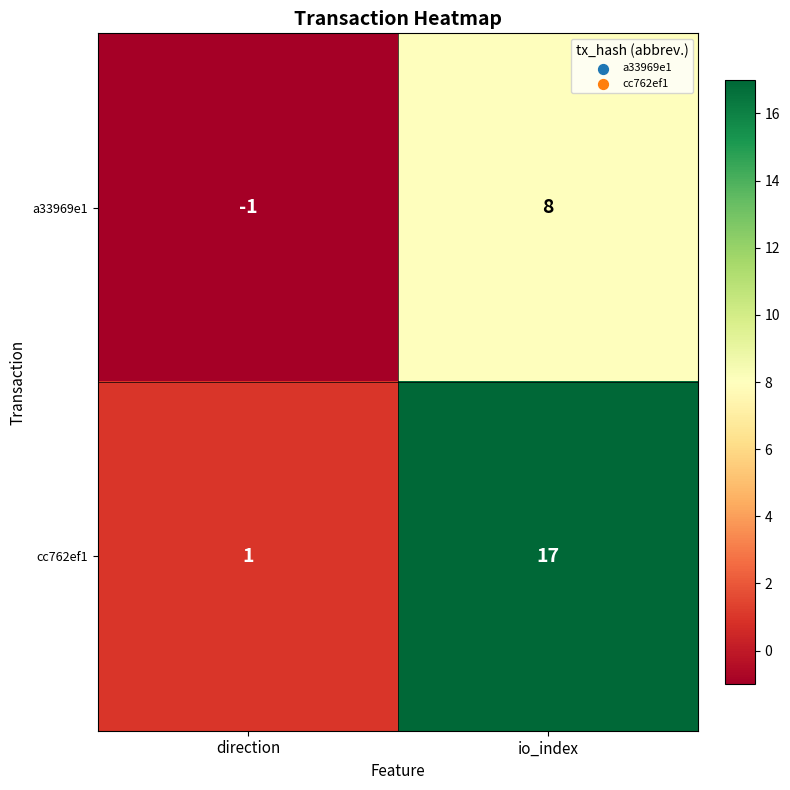

Is the value of cc762ef1 at io_index greater than the value of a33969e1 at direction?

Yes